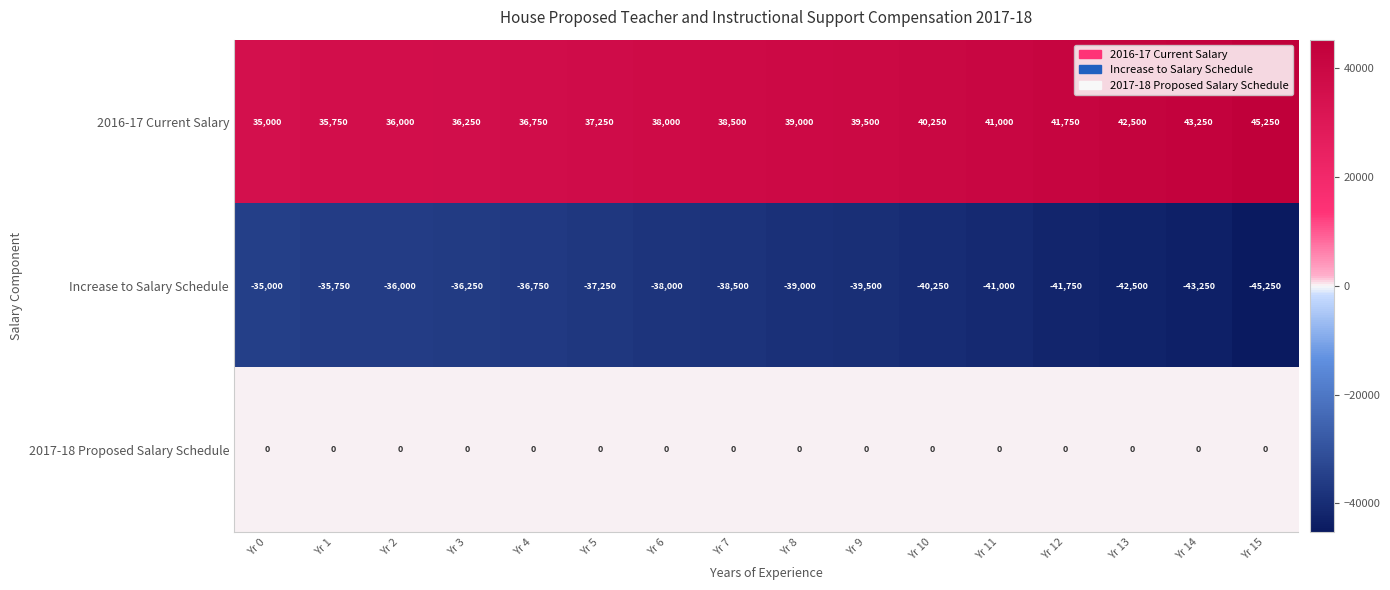

What is the average value of the Increase to Salary Schedule series?

-39125